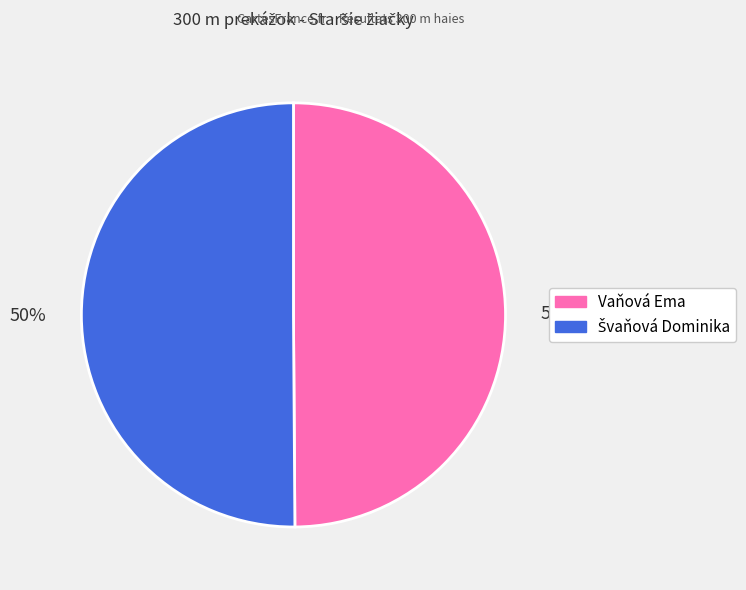

To the nearest percent, what percentage of the pie is Vaňová Ema?

50%